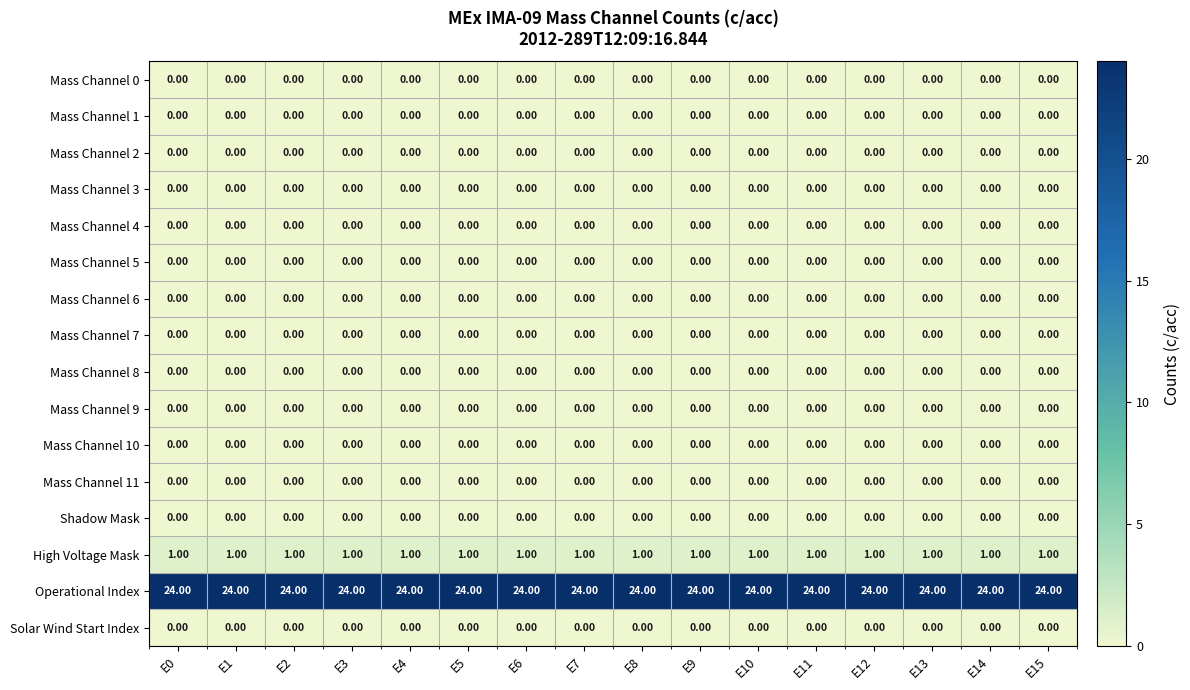

What is the difference between the highest and lowest values at E4?

24